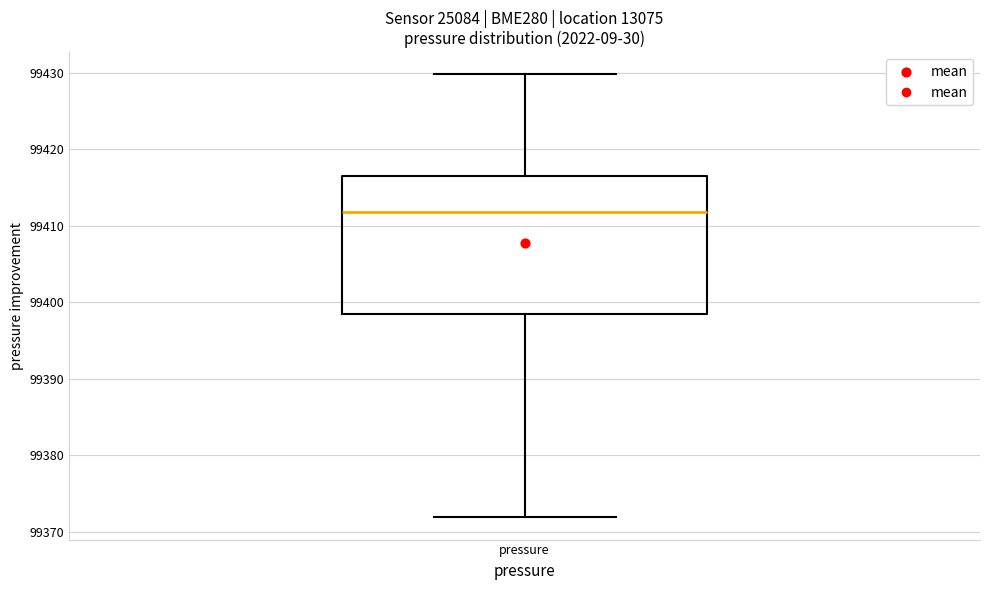

Where does the median line of the box for pressure sit on the y-axis? The values are not printed on the chart, so give them approximately, as read against the axis.

99412